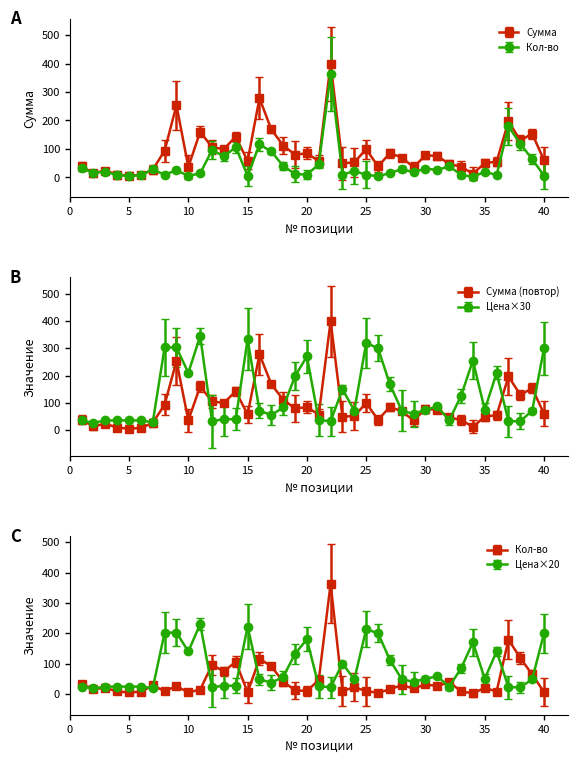

True or false: Кол-во has more than 2 points higher than both neighbors.

True